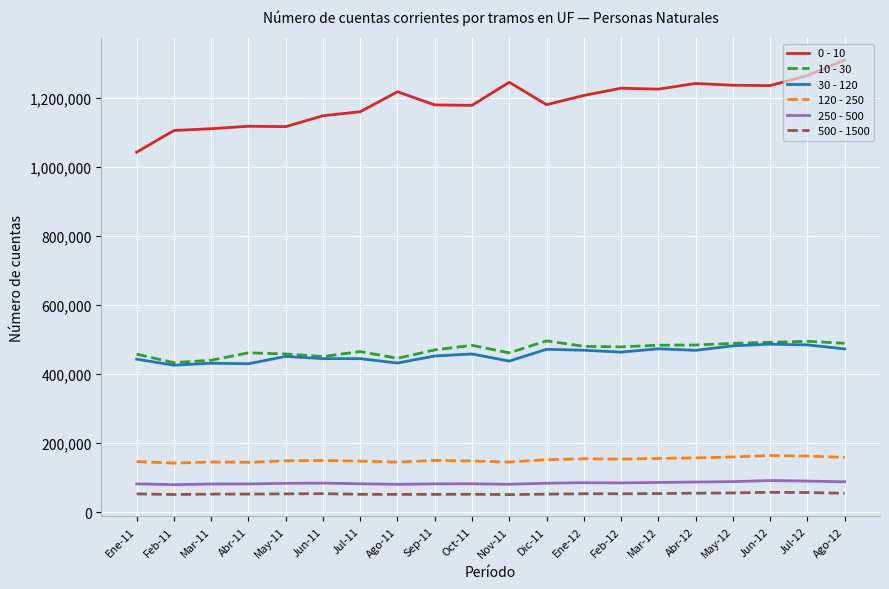

What position from the right is Abr-11?

17